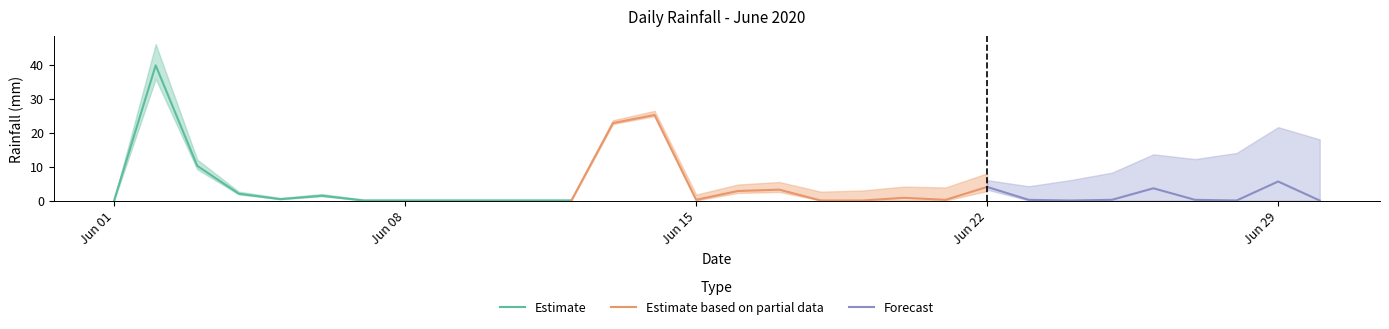

Reading left to right, what are all the values shown in this chart?

0.0	39.8	10.2	2.0	0.4	1.4	0.0	0.0	0.0	0.0	0.0	0.0	22.8	25.2	0.2	2.8	3.2	0.0	0.0	0.8	0.2	4.0	0.2	0.0	0.2	3.6	0.2	0.0	5.6	0.0